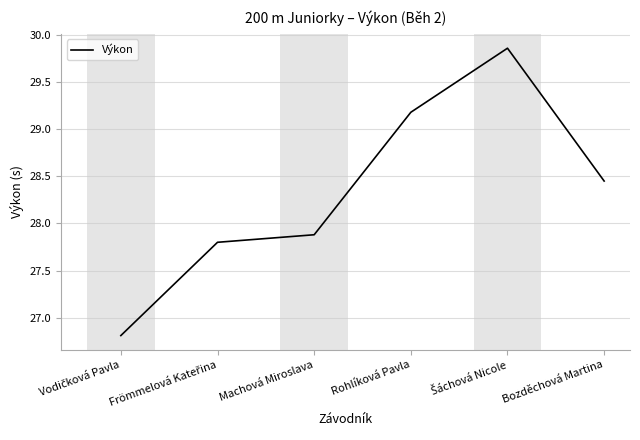

Is it true that the value at Rohlíková Pavla is 47.7?

False